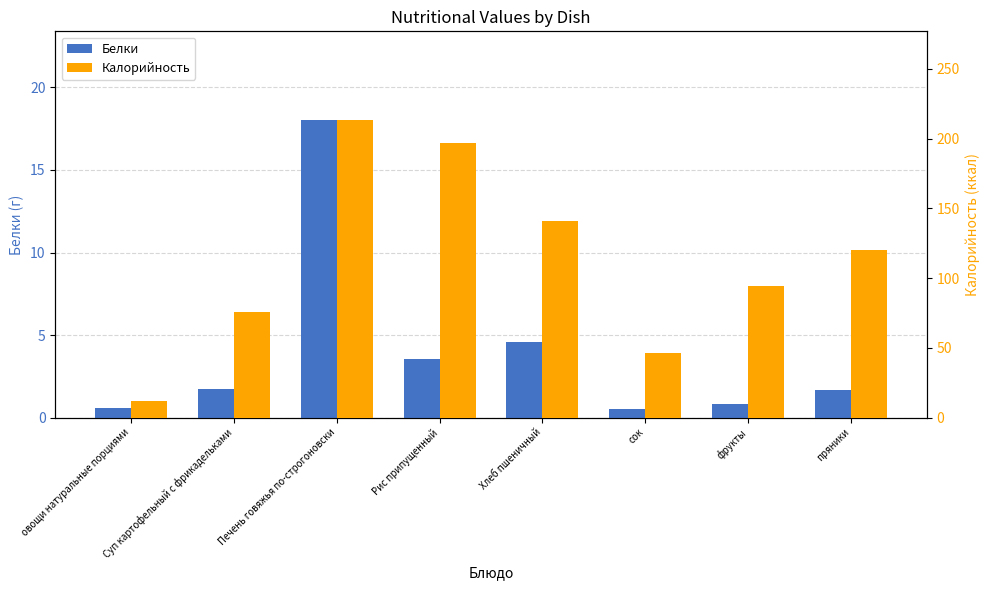

At which label is Белки closest to 9?

Хлеб пшеничный